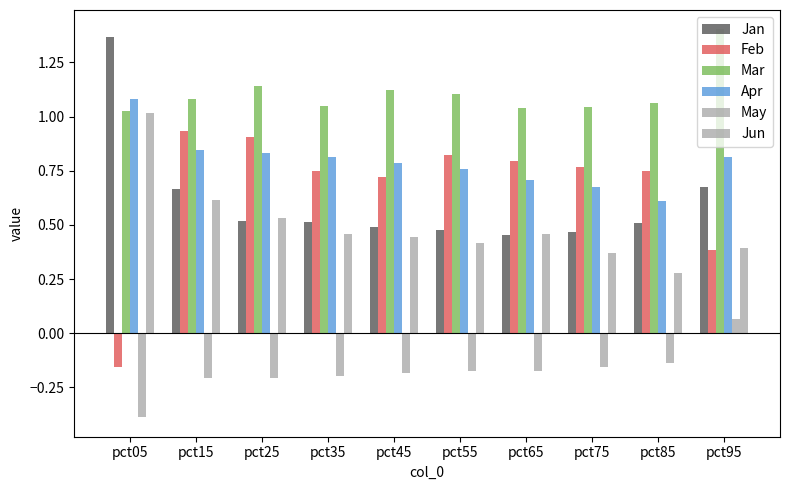

At how many categories does at least one series exceed 0?

10